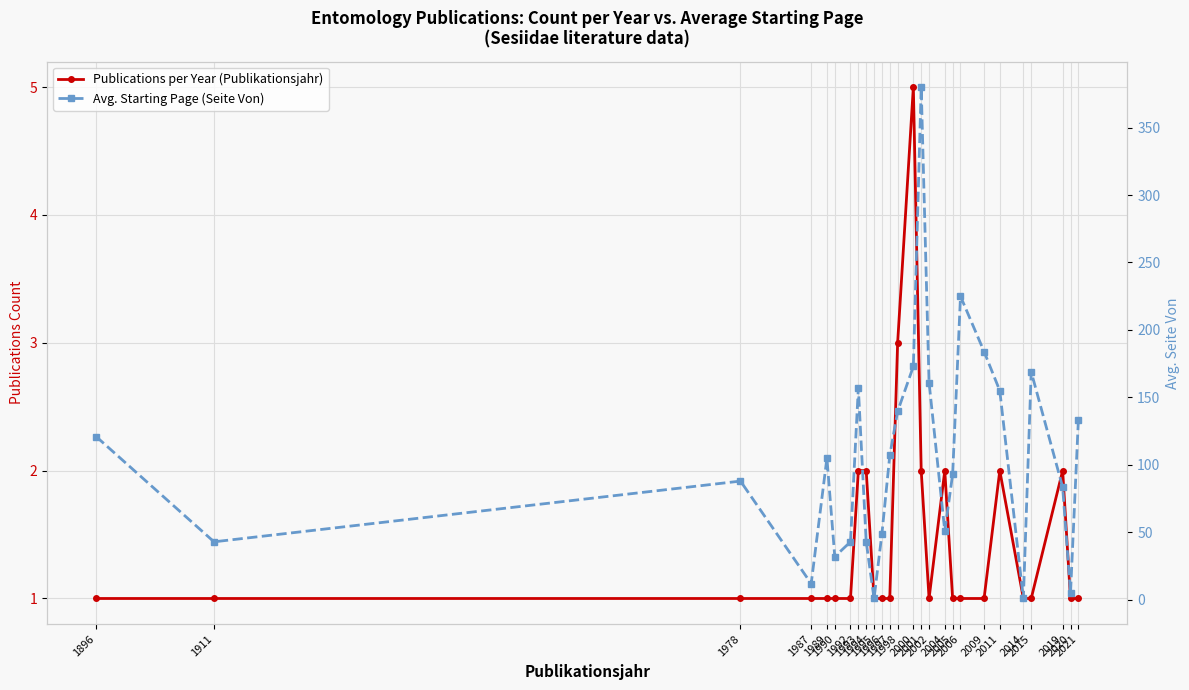

True or false: Publications per Year (Publikationsjahr) and Avg. Starting Page (Seite Von) cross at least once.

False